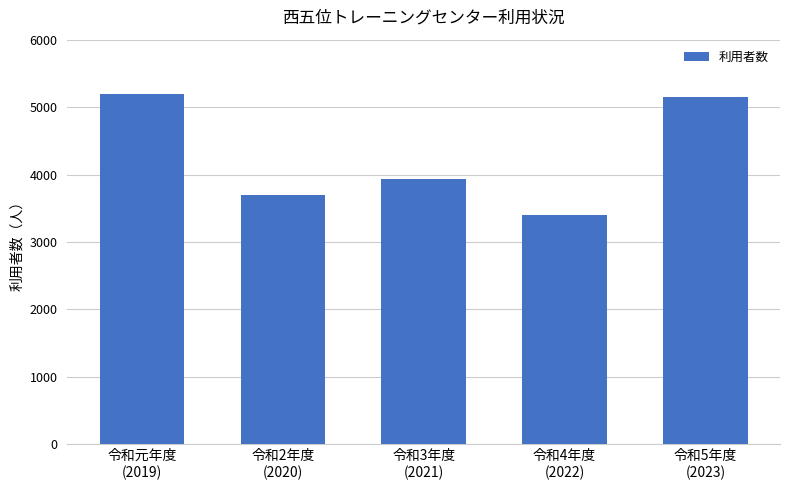

What is the smallest value displayed?

3405